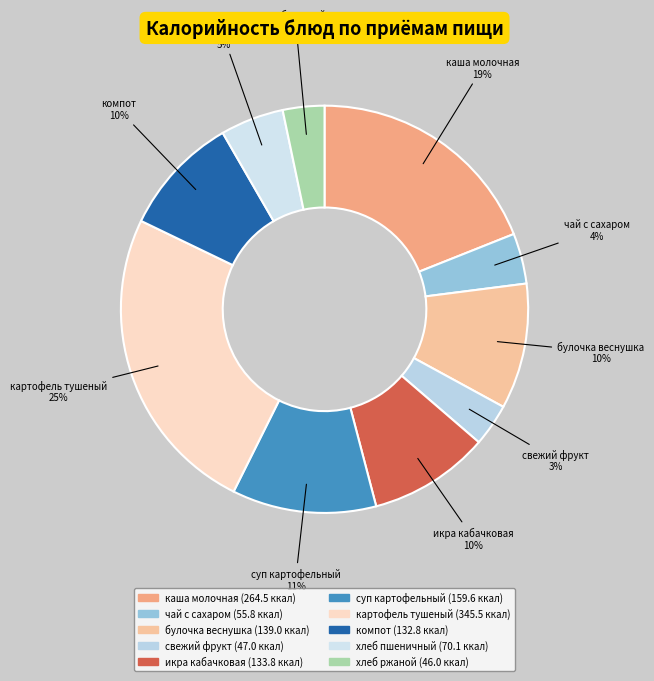

To the nearest percent, what is the difference between the largest and smallest slice percentages?

21%